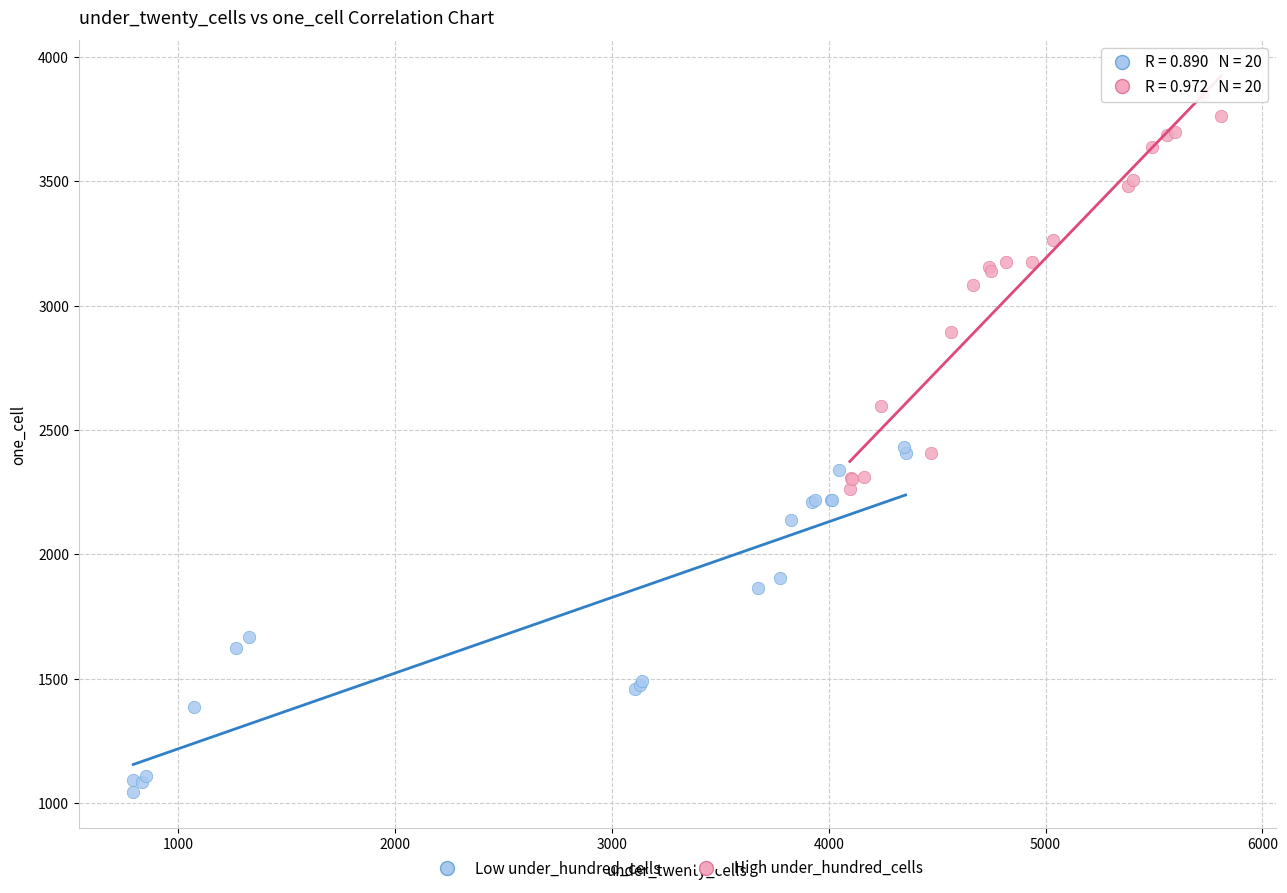

Which series has the largest Y range (max minus min)?

High under_hundred_cells